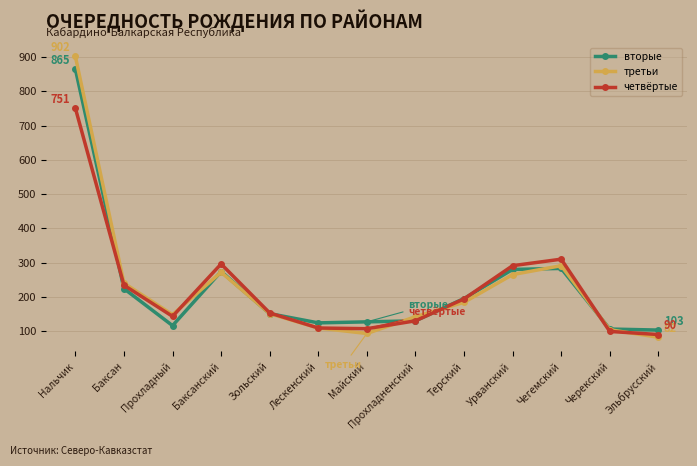

Where is the first local maximum for вторые?

Баксанский